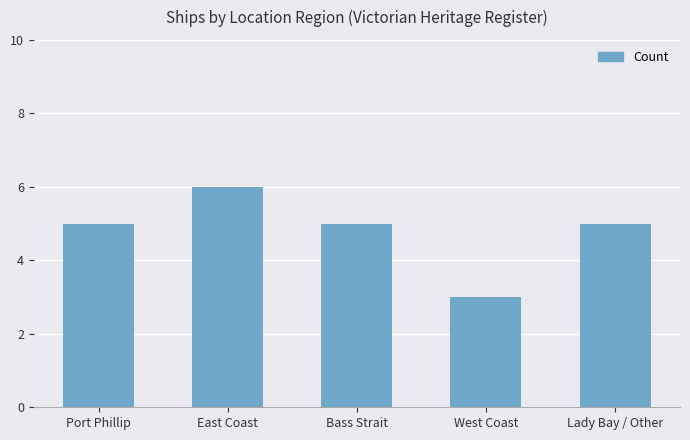

What is the value of the 1st bar from the left?

5